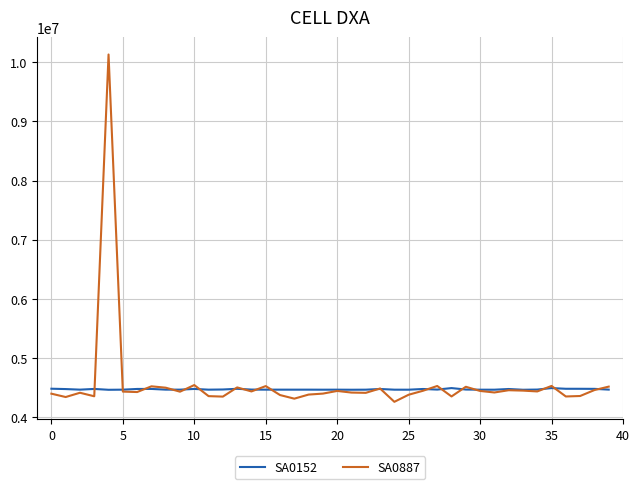

Which series has the widest spread of values?

SA0887